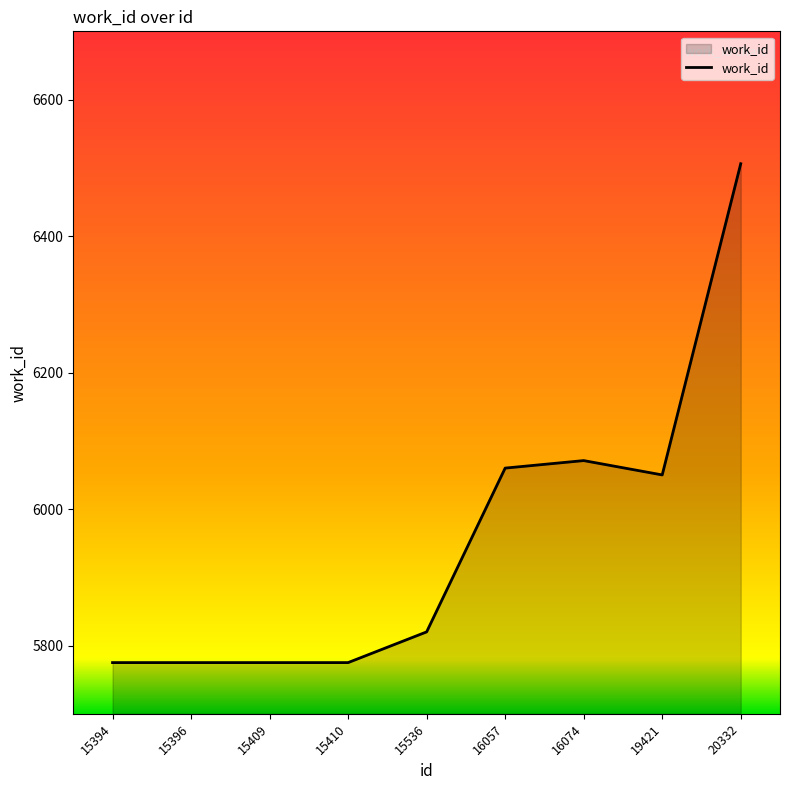

Which has a higher value, 16074 or 16057?

16074